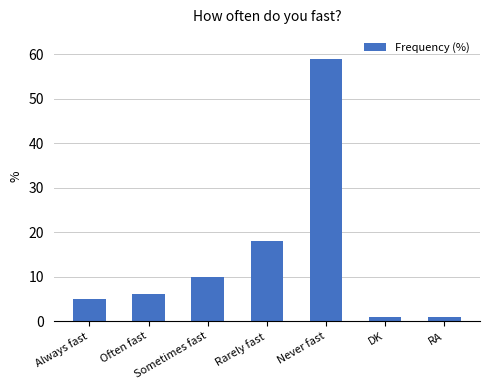

Does the chart contain any negative values?

No